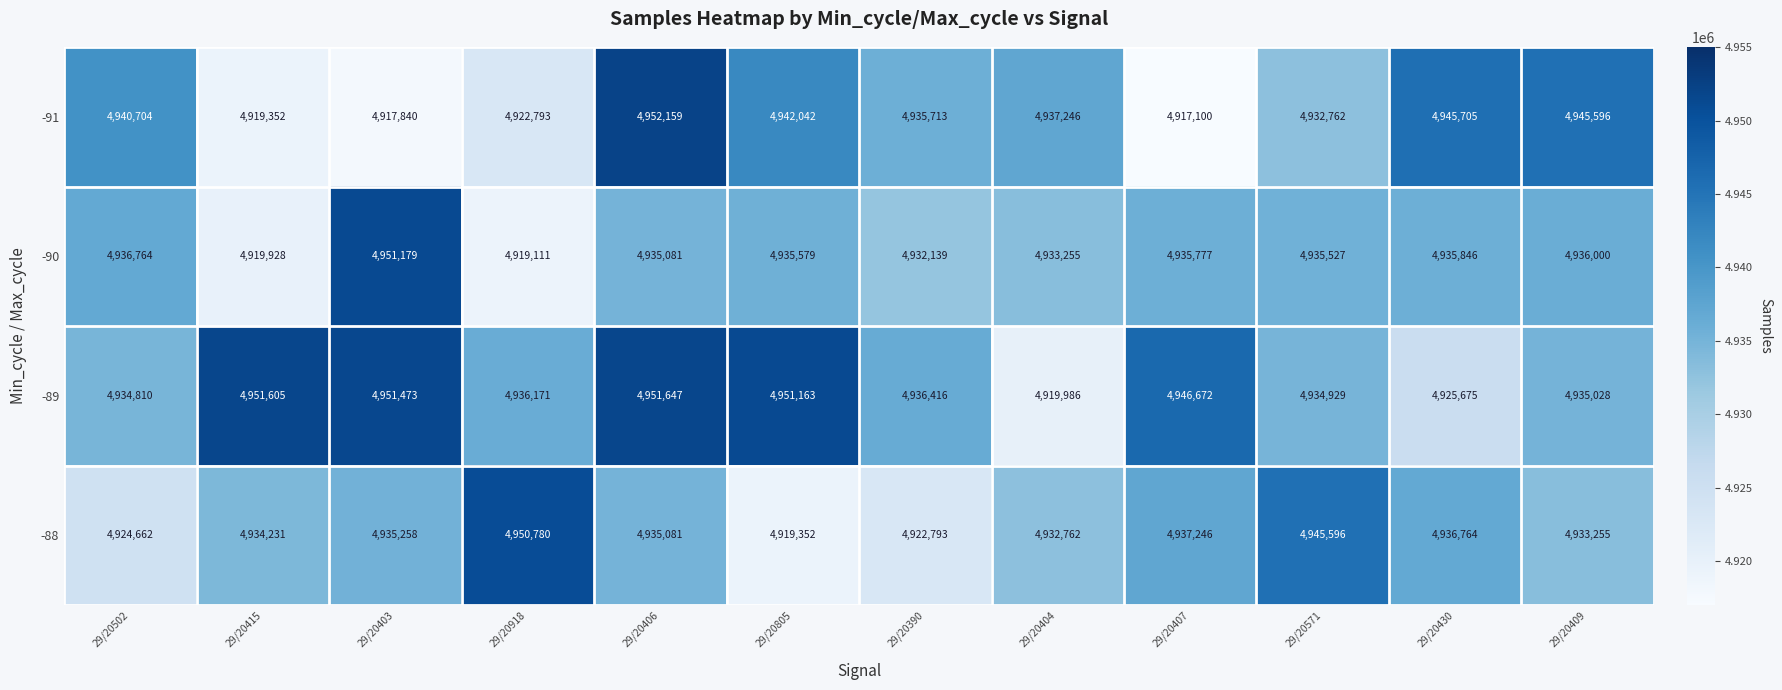

At how many categories does at least one series exceed 4932110?

12